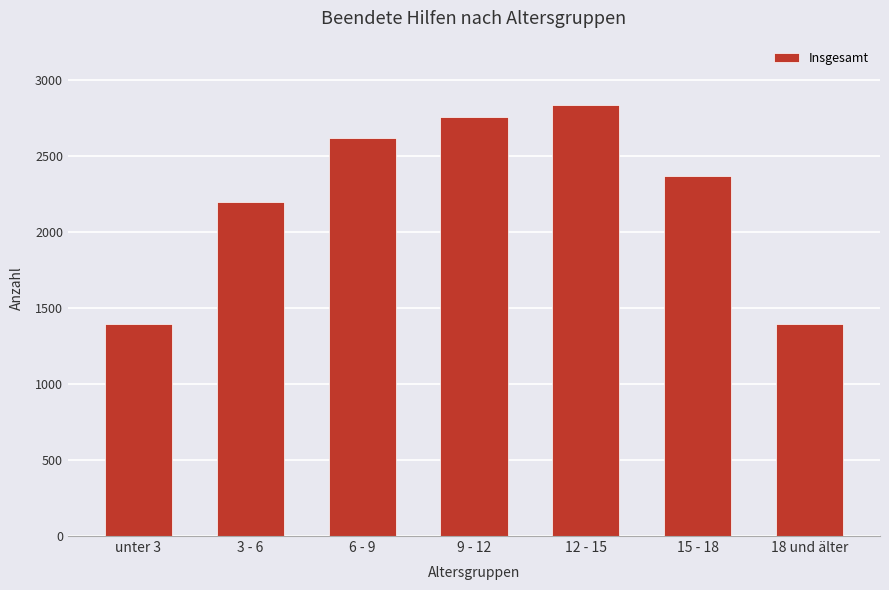

What is the label of the 3rd bar from the left?

6 - 9